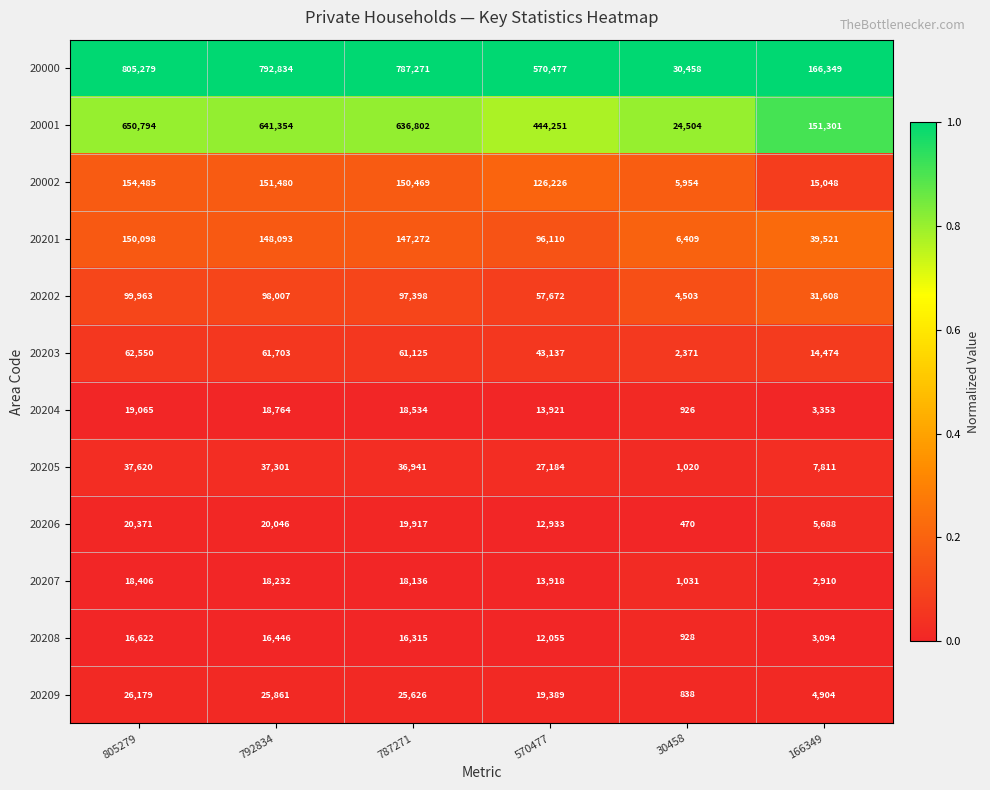

What is the total value across all series at 166349?

446061